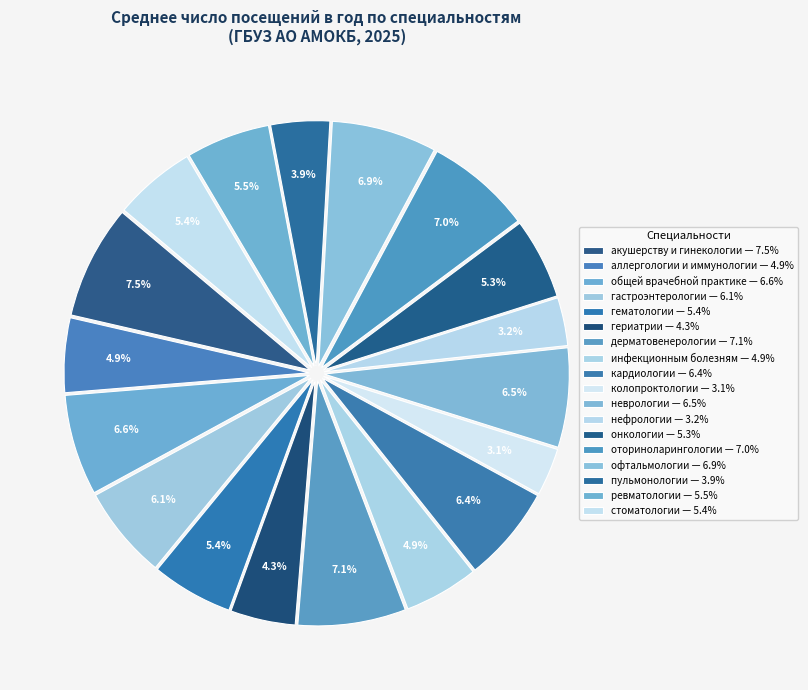

How many slices are in this pie chart?

18